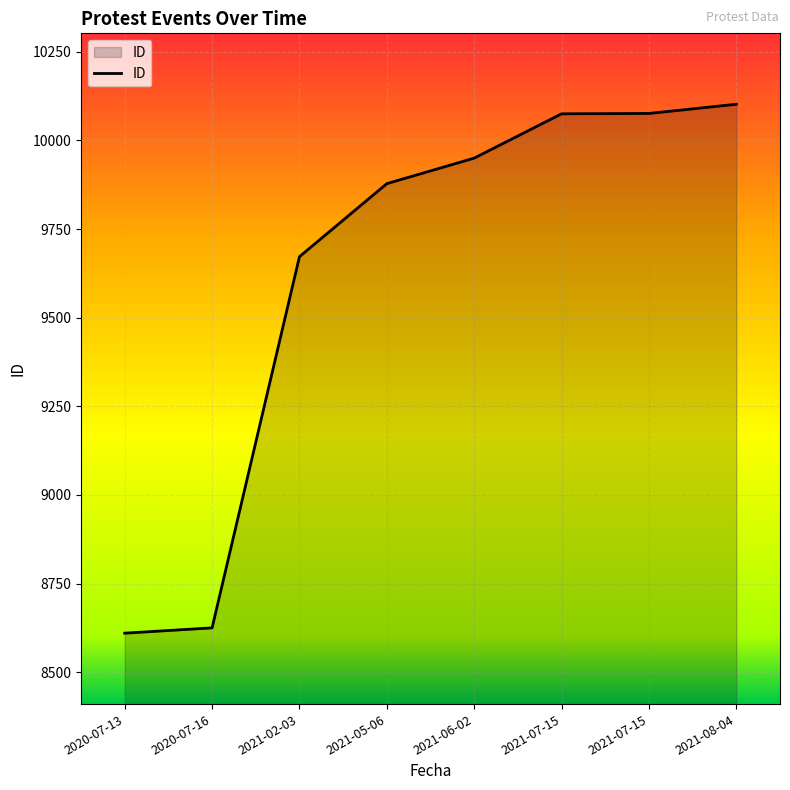

Rank the categories by value from highest to lowest.

2021-08-04, 2021-07-15, 2021-07-15, 2021-06-02, 2021-05-06, 2021-02-03, 2020-07-16, 2020-07-13